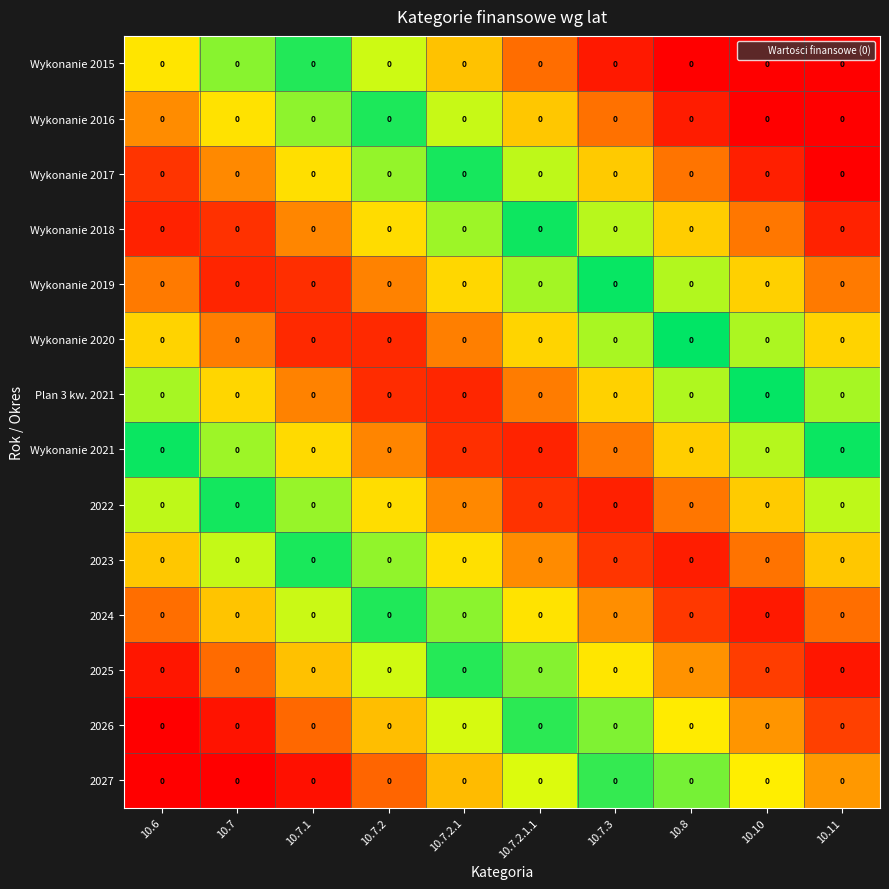

Which label corresponds to the largest value in the chart?

10.11